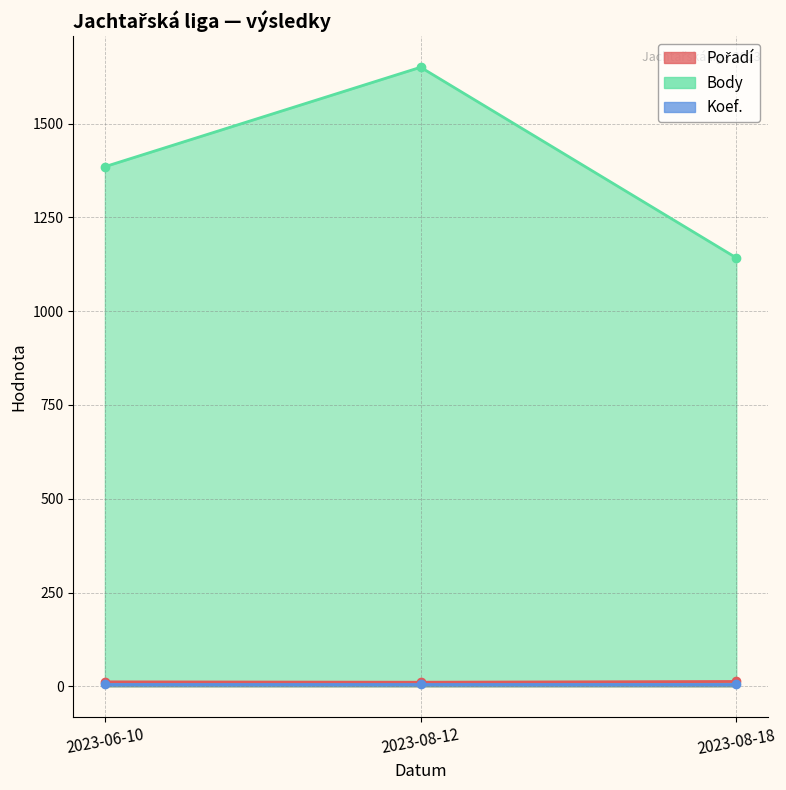

What is the maximum value shown in the chart?

1650